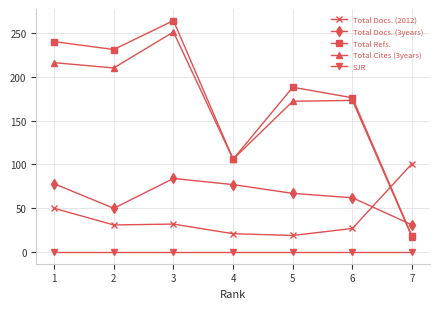

What is the sum of the Total Cites (3years) values at 2 and 3?

461